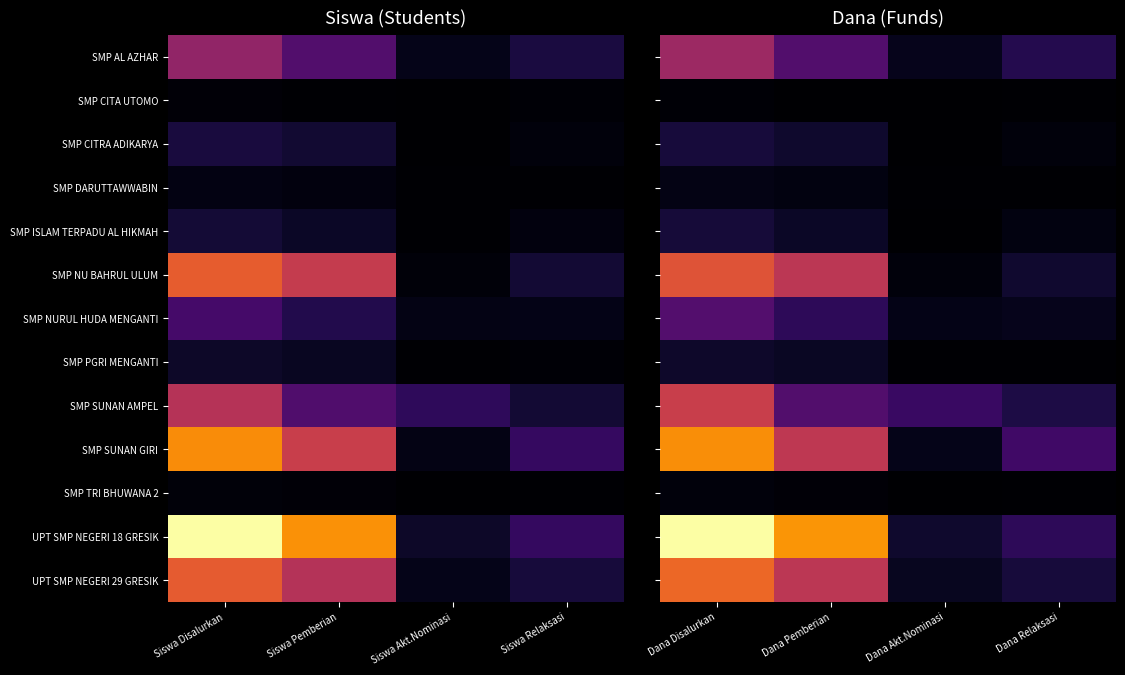

At which category does the chart reach its peak across all series?

Dana Disalurkan